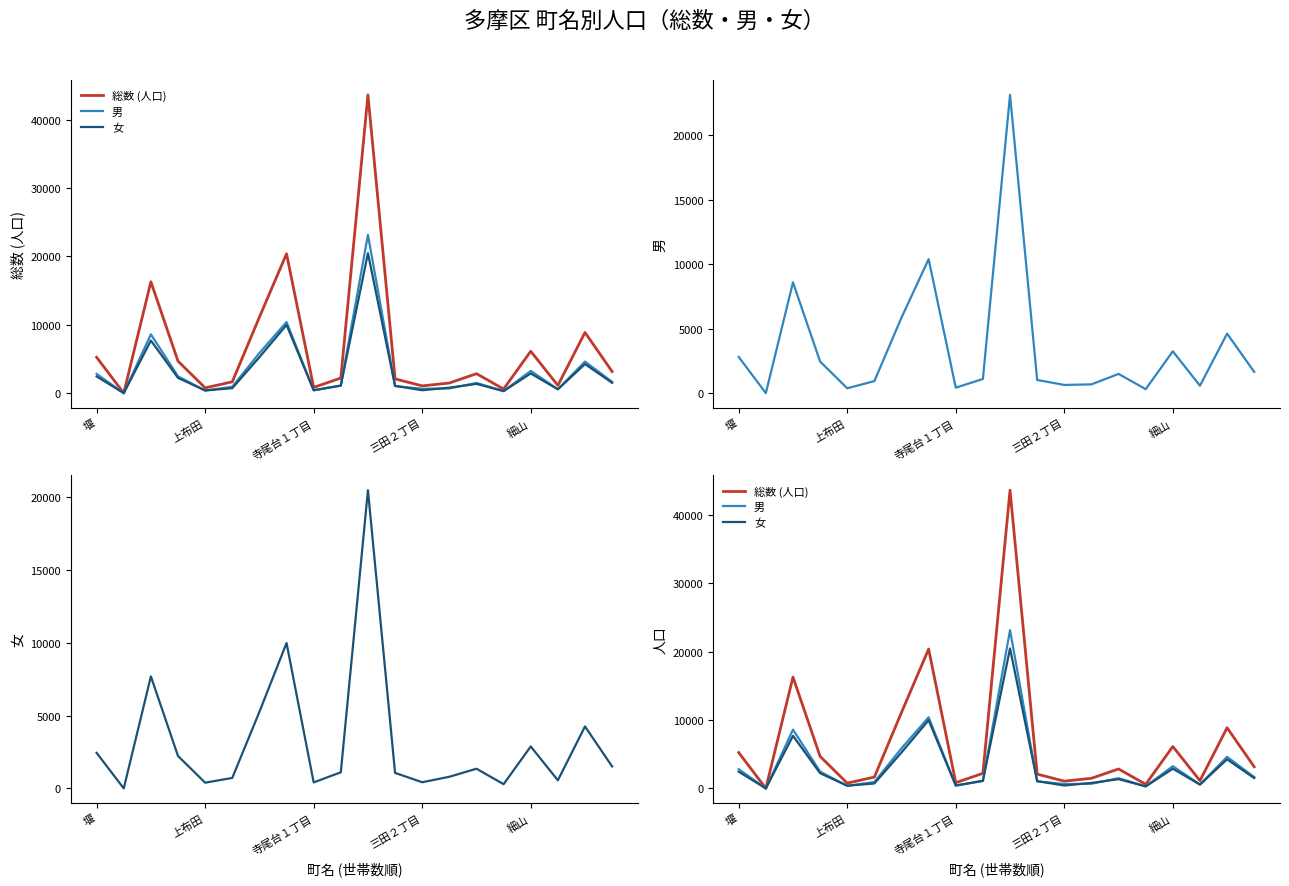

True or false: 女 and 総数 (人口) cross at least once.

False